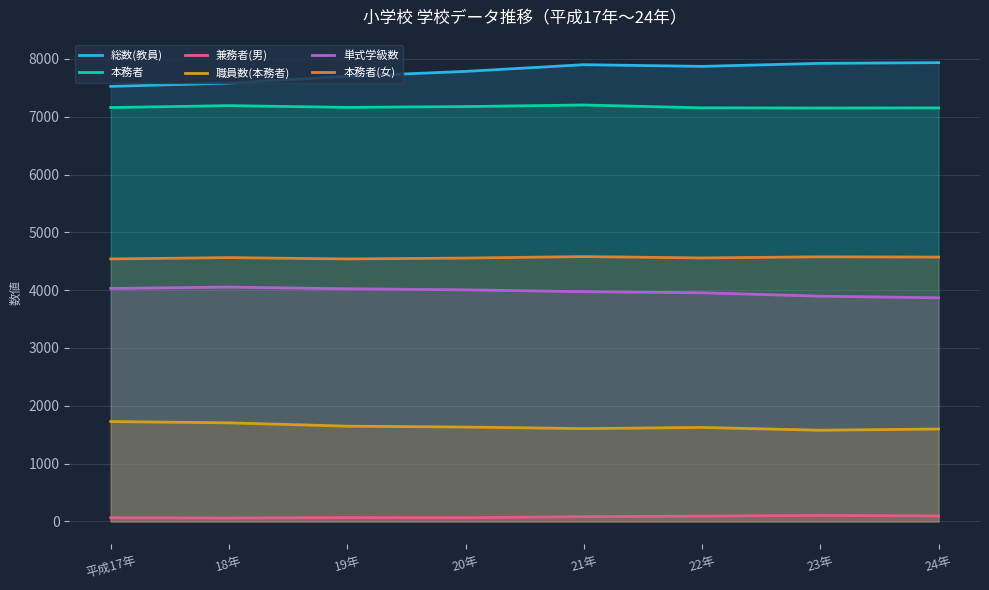

What is the total value across all series at 22年?

25254